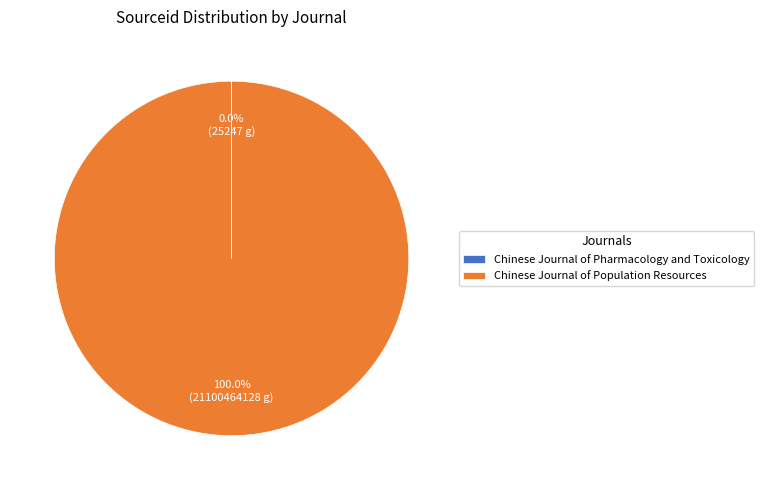

Does any single category account for the majority?

Yes